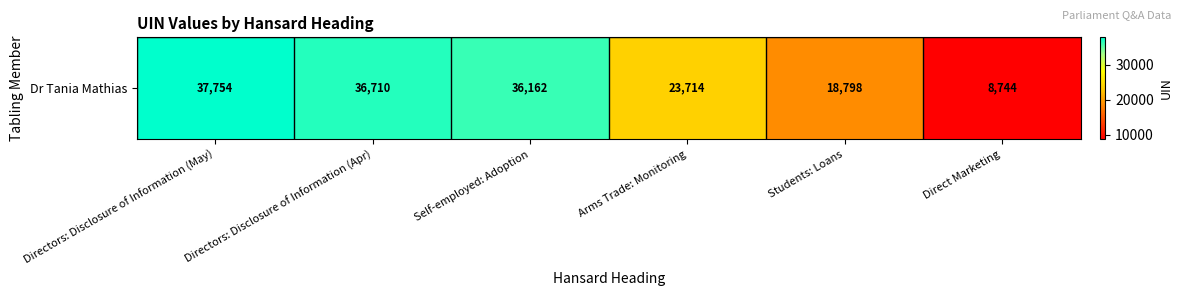

What is the smallest value displayed?

8744